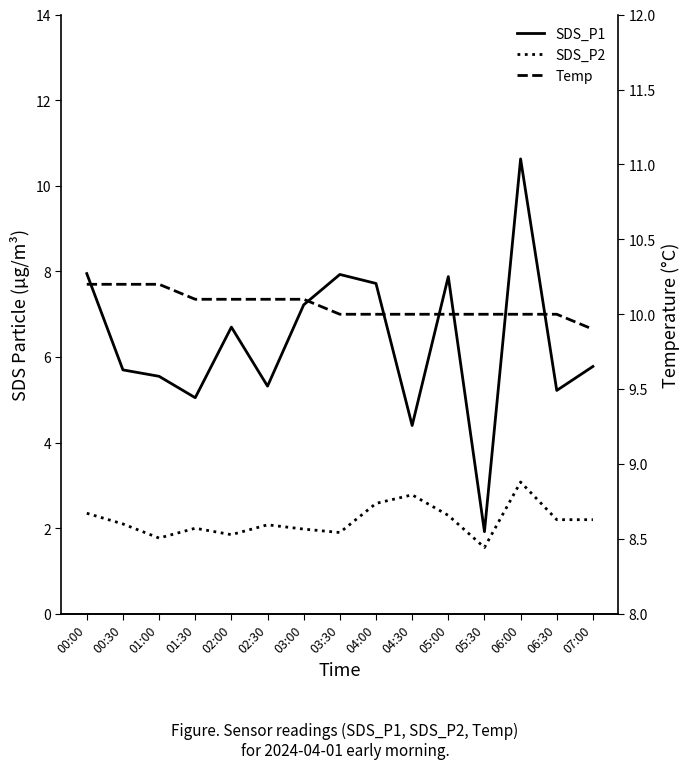

What is the difference between the maximum and minimum values in the SDS_P2 series?

1.5